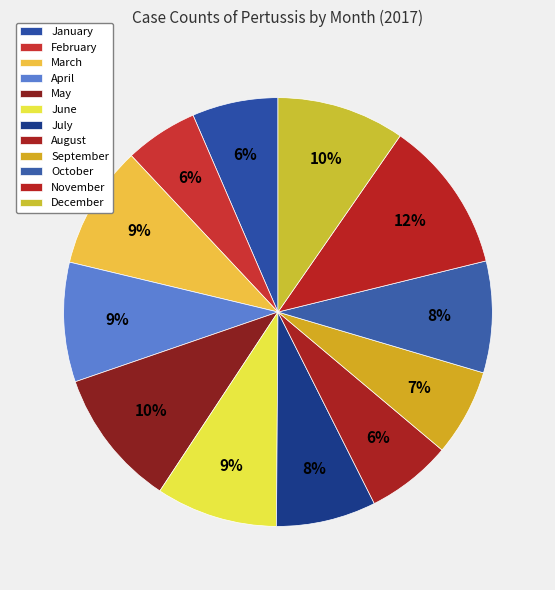

How many segments does this pie chart have?

12